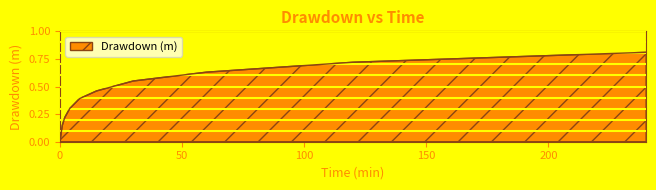

Reading left to right, what are all the values shown in this chart?

0.0	0.1	0.2	0.3	0.4	0.5	0.6	0.6	0.7	0.8